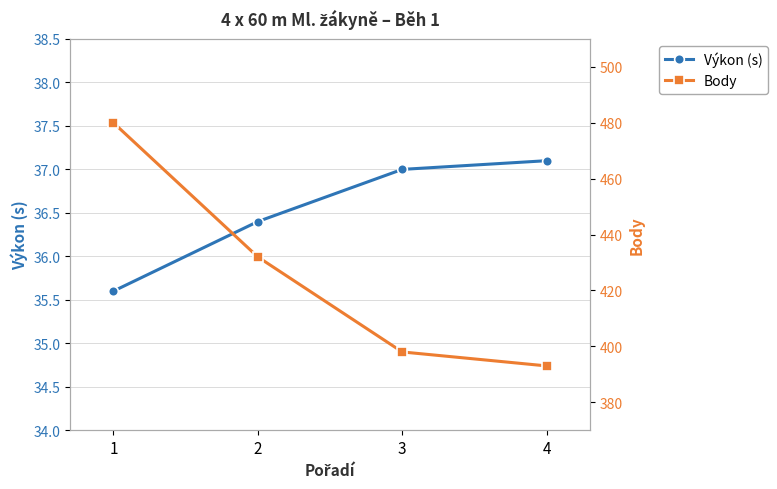

The Body series shows 398.0 at 3. True or false?

True